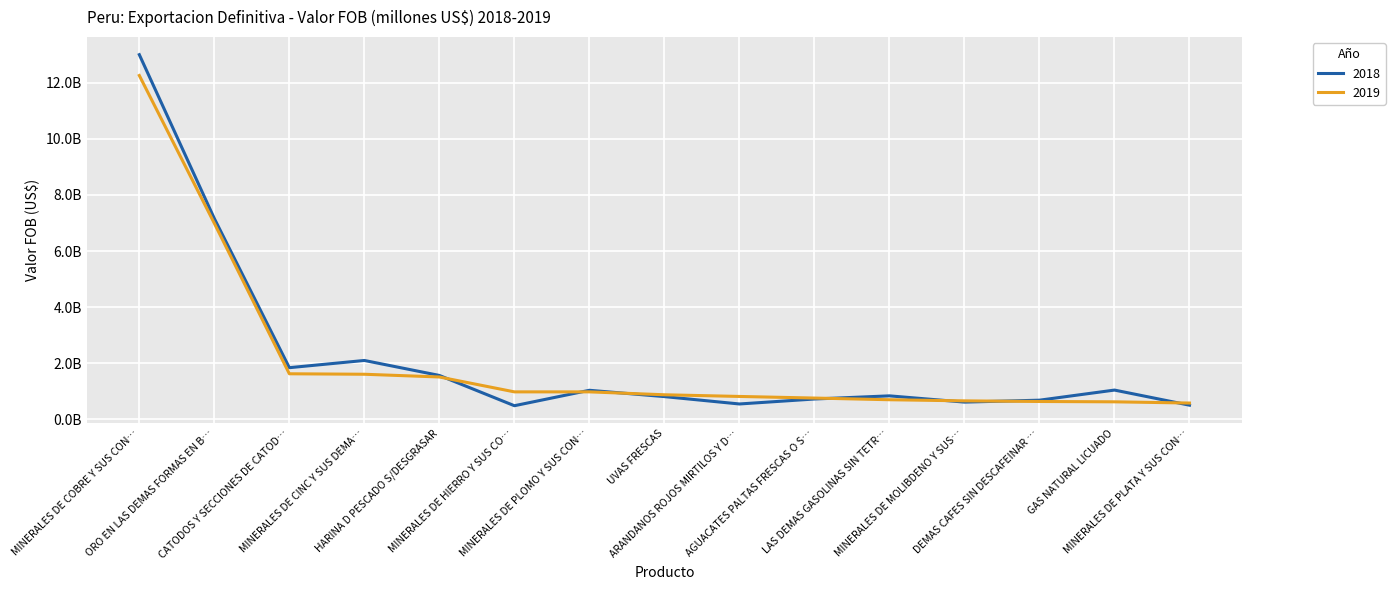

Is this an area chart (filled region under the line)?

No